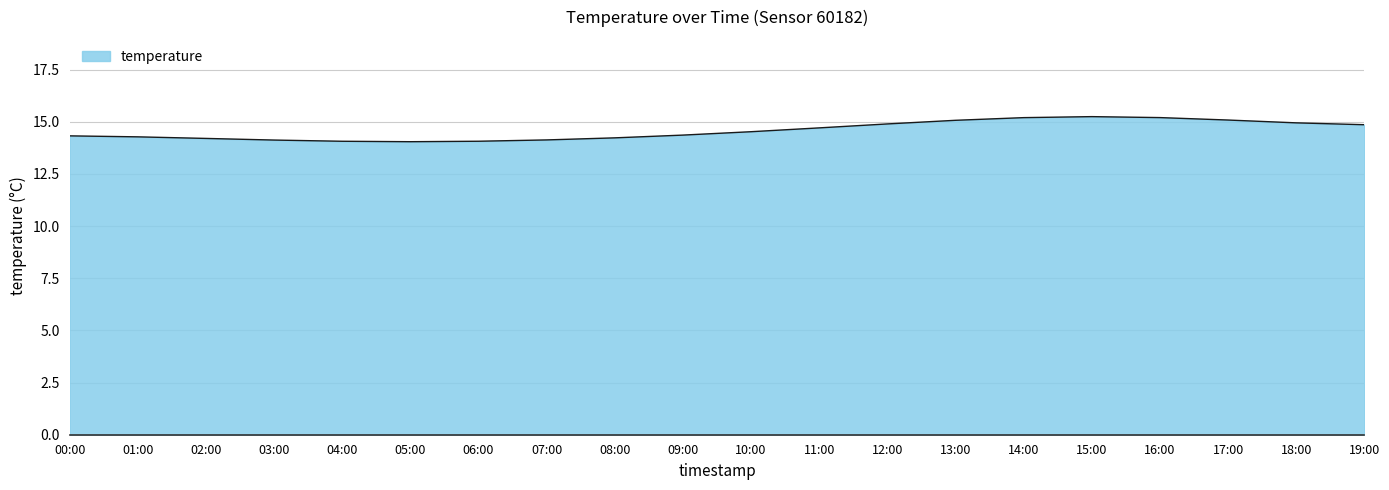

What is the minimum value shown in the chart?

14.0